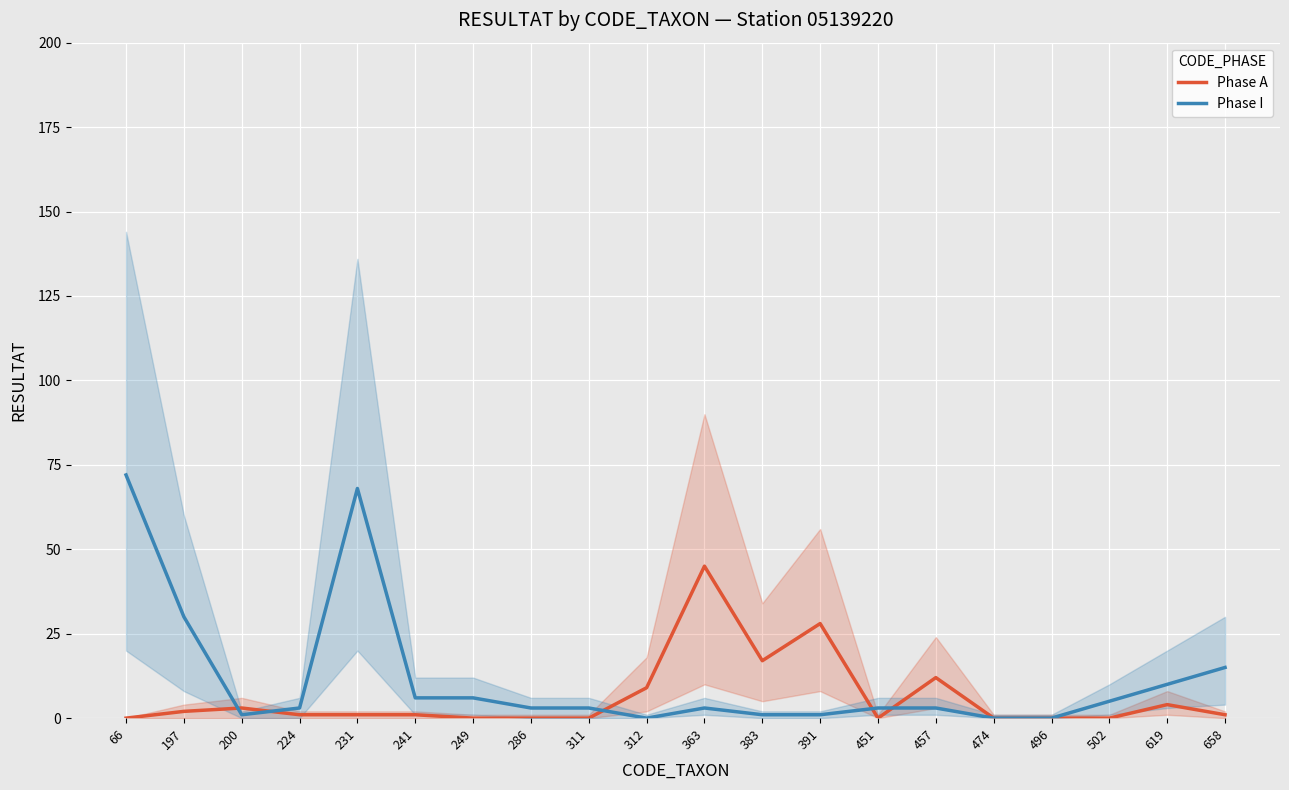

At how many categories does at least one series exceed 12?

7